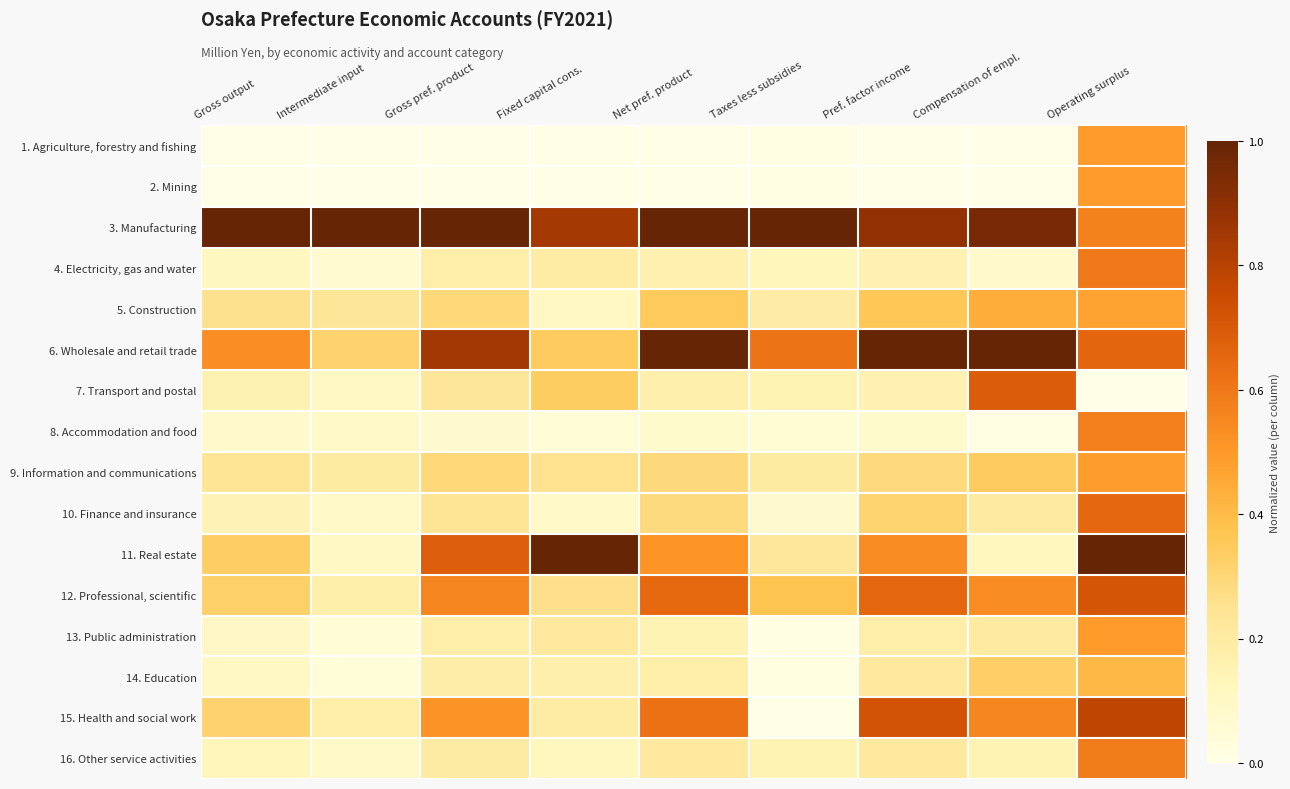

Between Fixed capital cons. and Operating surplus, which is larger?

Operating surplus